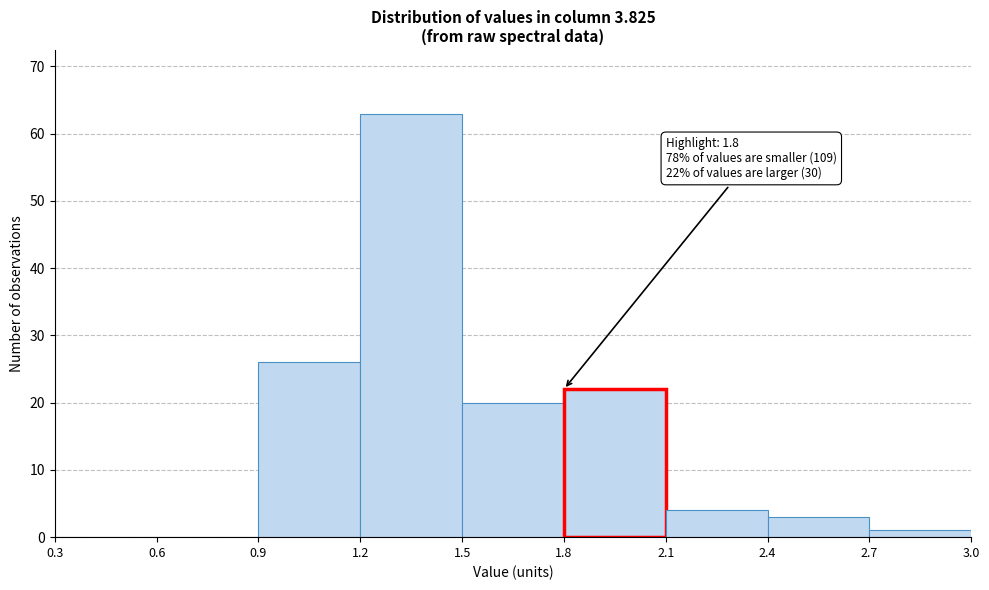

Over which range of the x-axis is the bar tallest?

1.2 to 1.5